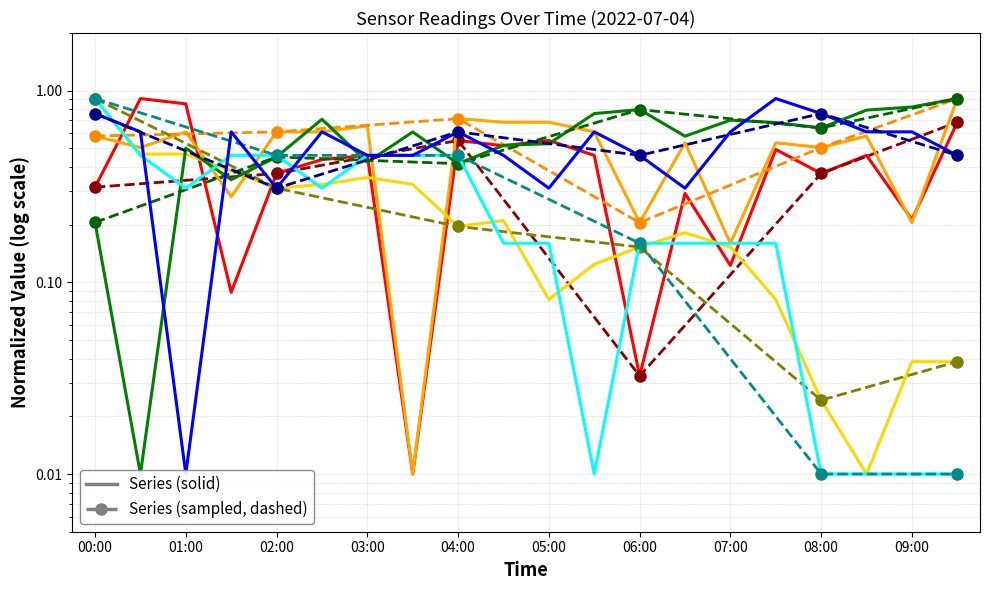

Does the chart have visible grid lines?

Yes